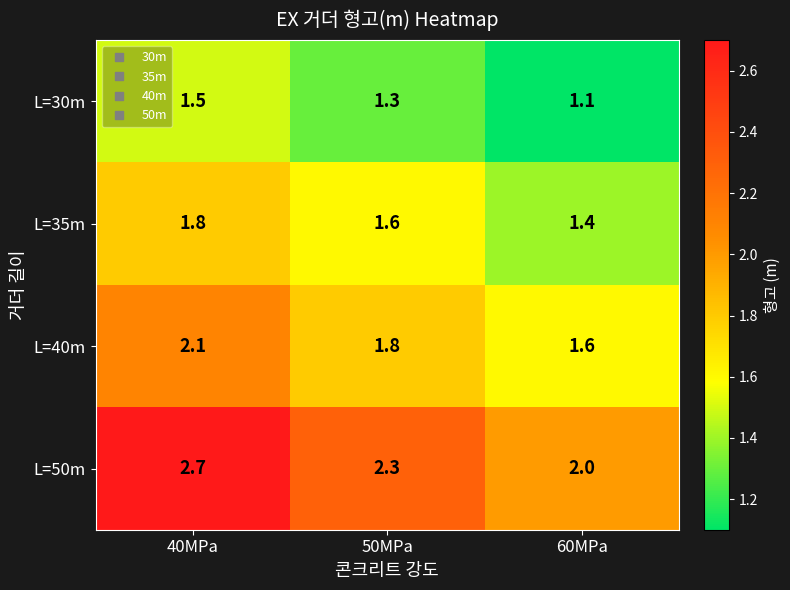

Which series has the largest total across all categories?

L=50m